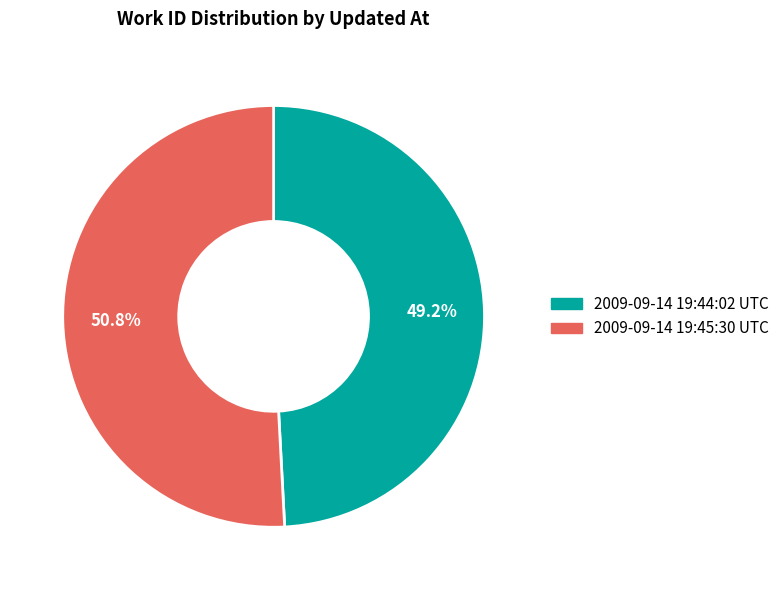

True or false: 2009-09-14 19:44:02 UTC accounts for 49% of the total.

True